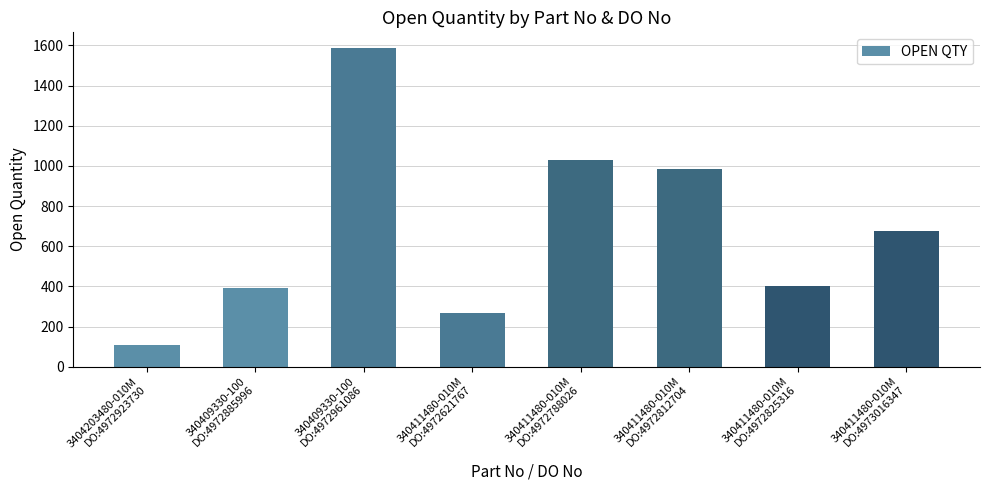

How many distinct data groups are displayed?

1